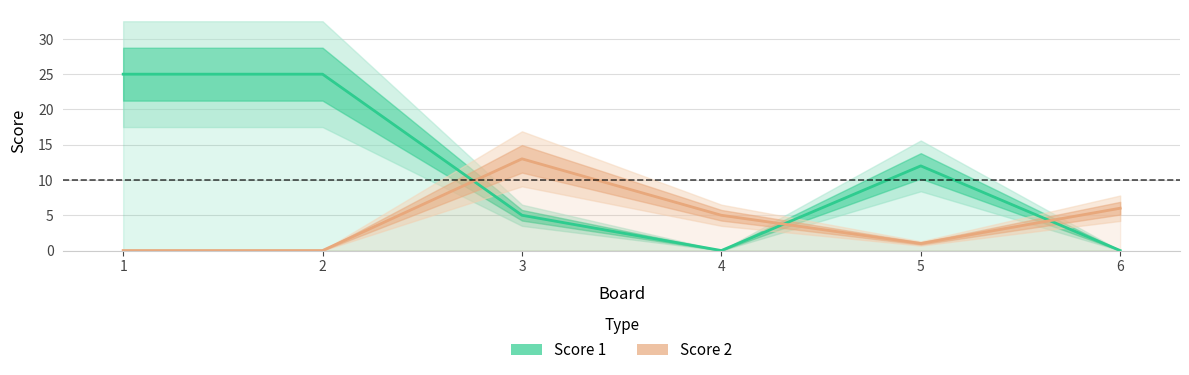

How many data points in Score 1 are less than 12?

3